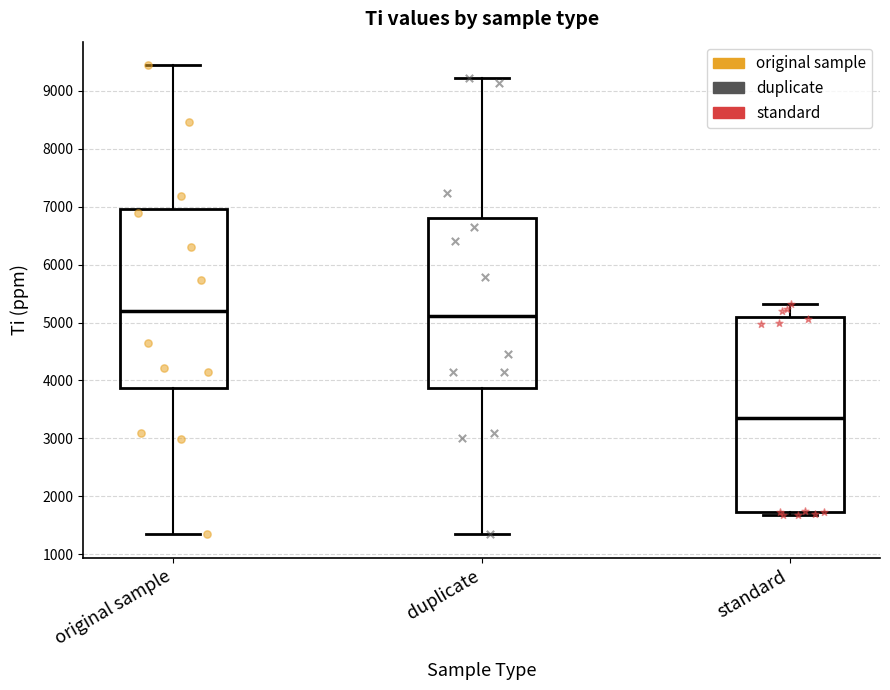

Which box's median line is the lowest?

standard